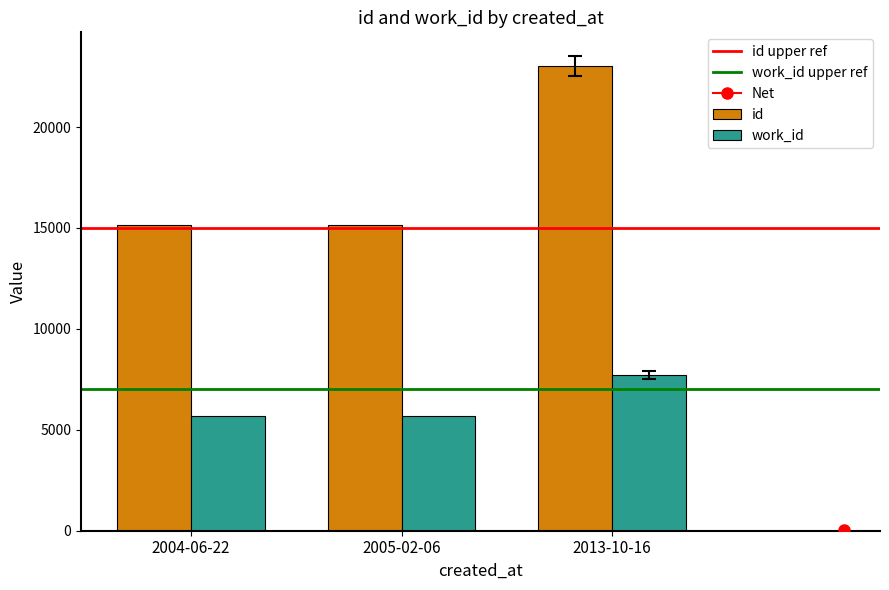

The value of work_id at 2013-10-16 is 2972. True or false?

False